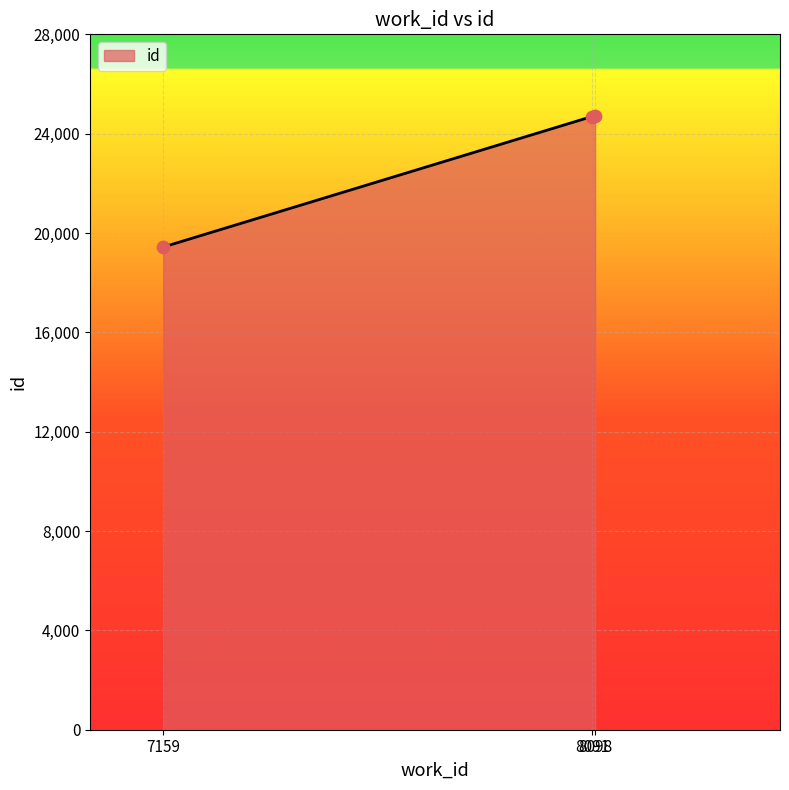

Approximately how many times larger is the value at 8091 compared to 8098?

1.0